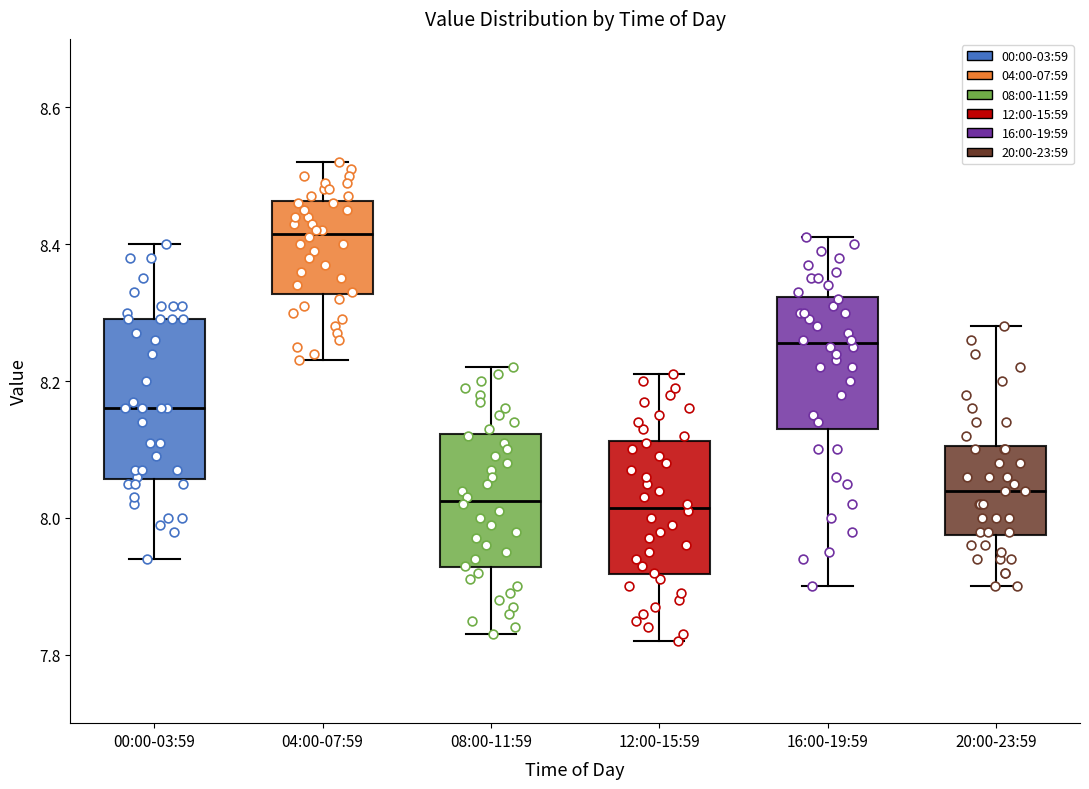

Reading left to right, transcribe this box plot: for each box, give where its median line is, the range the box spans, and where its two whiskers end, as read against the y-axis. The values are not printed on the chart, so give them approximately, as read against the axis.

00:00-03:59: median 8.16, box 8.06 to 8.30, whiskers 7.94 to 8.40
04:00-07:59: median 8.42, box 8.32 to 8.46, whiskers 8.24 to 8.52
08:00-11:59: median 8.02, box 7.92 to 8.12, whiskers 7.84 to 8.22
12:00-15:59: median 8.02, box 7.92 to 8.12, whiskers 7.82 to 8.22
16:00-19:59: median 8.26, box 8.14 to 8.32, whiskers 7.90 to 8.42
20:00-23:59: median 8.04, box 7.98 to 8.10, whiskers 7.90 to 8.28